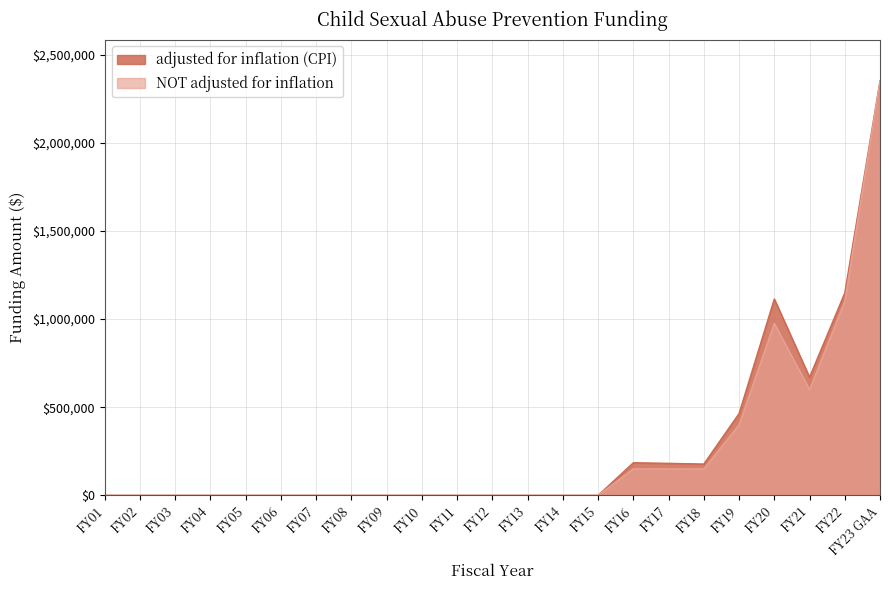

Rank the series by their maximum value, from highest to lowest.

adjusted for inflation (CPI), NOT adjusted for inflation